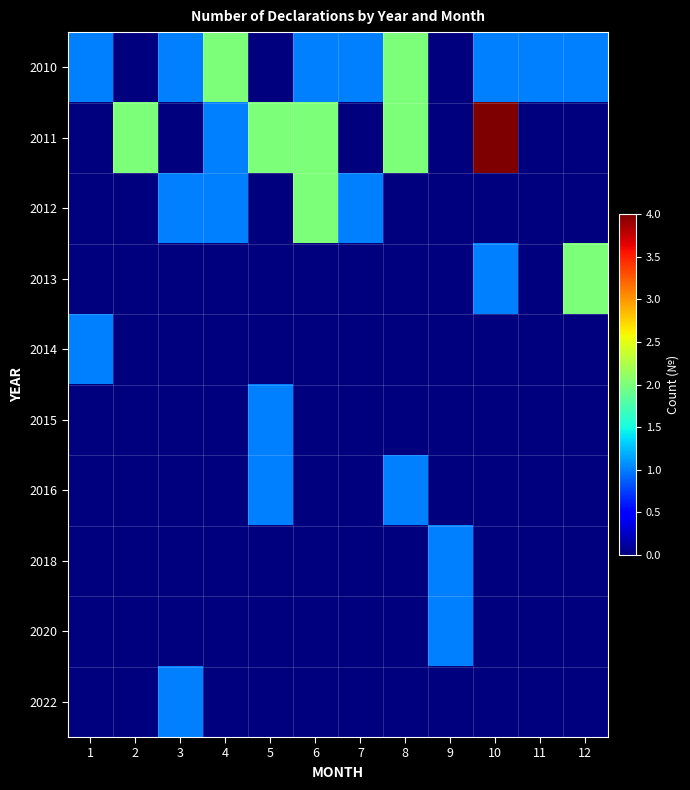

Reading left to right, list all the values displayed in this chart.

2010: 1=1	2=0	3=1	4=2	5=0	6=1	7=1	8=2	9=0	10=1	11=1	12=1
2011: 1=0	2=2	3=0	4=1	5=2	6=2	7=0	8=2	9=0	10=4	11=0	12=0
2012: 1=0	2=0	3=1	4=1	5=0	6=2	7=1	8=0	9=0	10=0	11=0	12=0
2013: 1=0	2=0	3=0	4=0	5=0	6=0	7=0	8=0	9=0	10=1	11=0	12=2
2014: 1=1	2=0	3=0	4=0	5=0	6=0	7=0	8=0	9=0	10=0	11=0	12=0
2015: 1=0	2=0	3=0	4=0	5=1	6=0	7=0	8=0	9=0	10=0	11=0	12=0
2016: 1=0	2=0	3=0	4=0	5=1	6=0	7=0	8=1	9=0	10=0	11=0	12=0
2018: 1=0	2=0	3=0	4=0	5=0	6=0	7=0	8=0	9=1	10=0	11=0	12=0
2020: 1=0	2=0	3=0	4=0	5=0	6=0	7=0	8=0	9=1	10=0	11=0	12=0
2022: 1=0	2=0	3=1	4=0	5=0	6=0	7=0	8=0	9=0	10=0	11=0	12=0